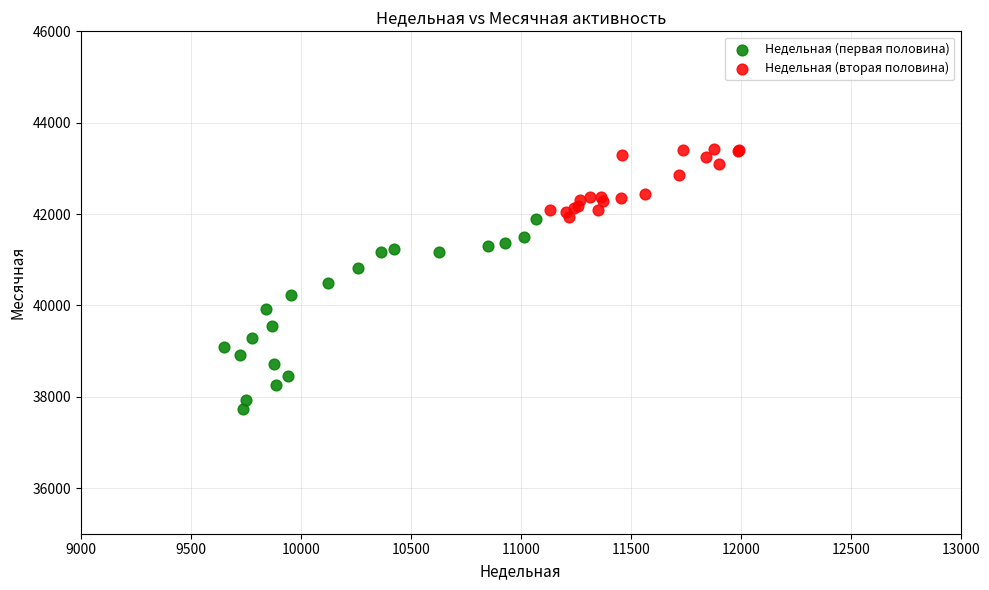

Which series contains the lowest Y value?

Недельная (первая половина)